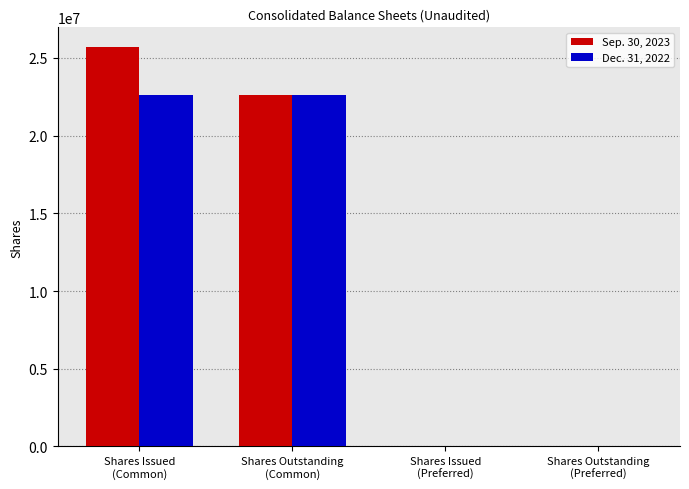

Is it true that Sep. 30, 2023 equals 10000 at Shares Outstanding
(Preferred)?

True